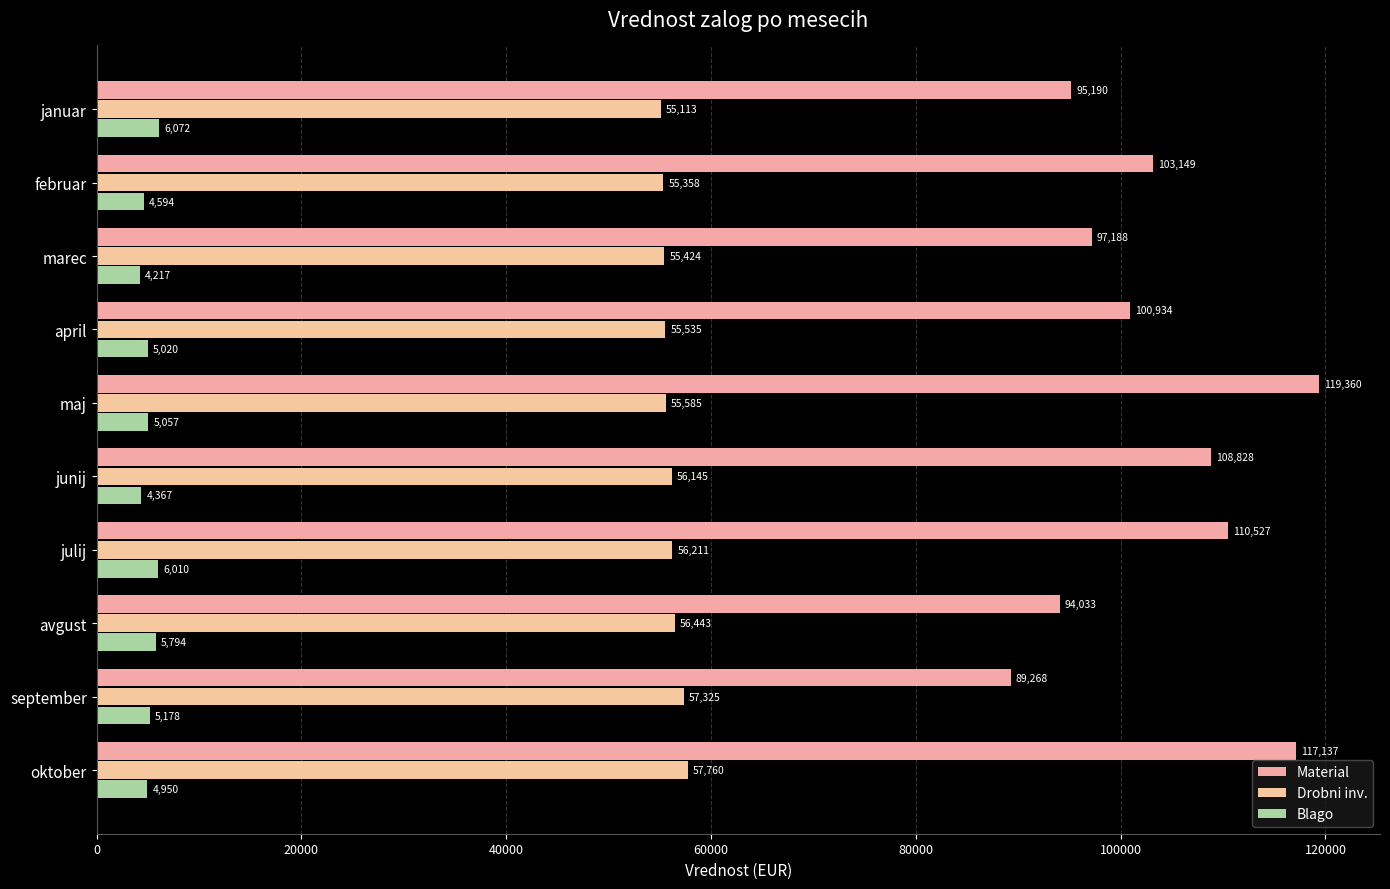

What is the average value of the Blago series?

5125.9